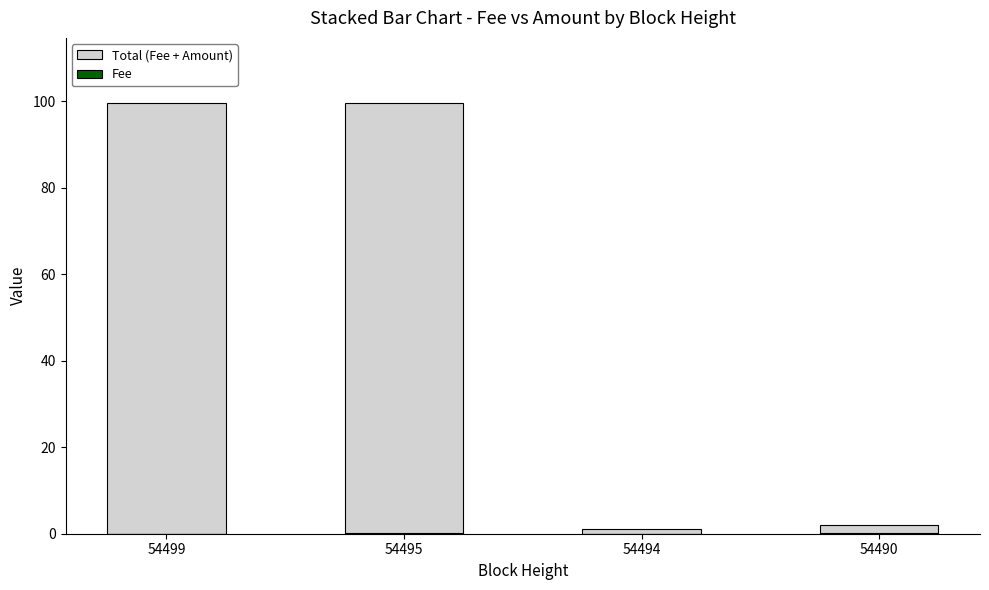

Which has a higher value, 54490 or 54495?

54495